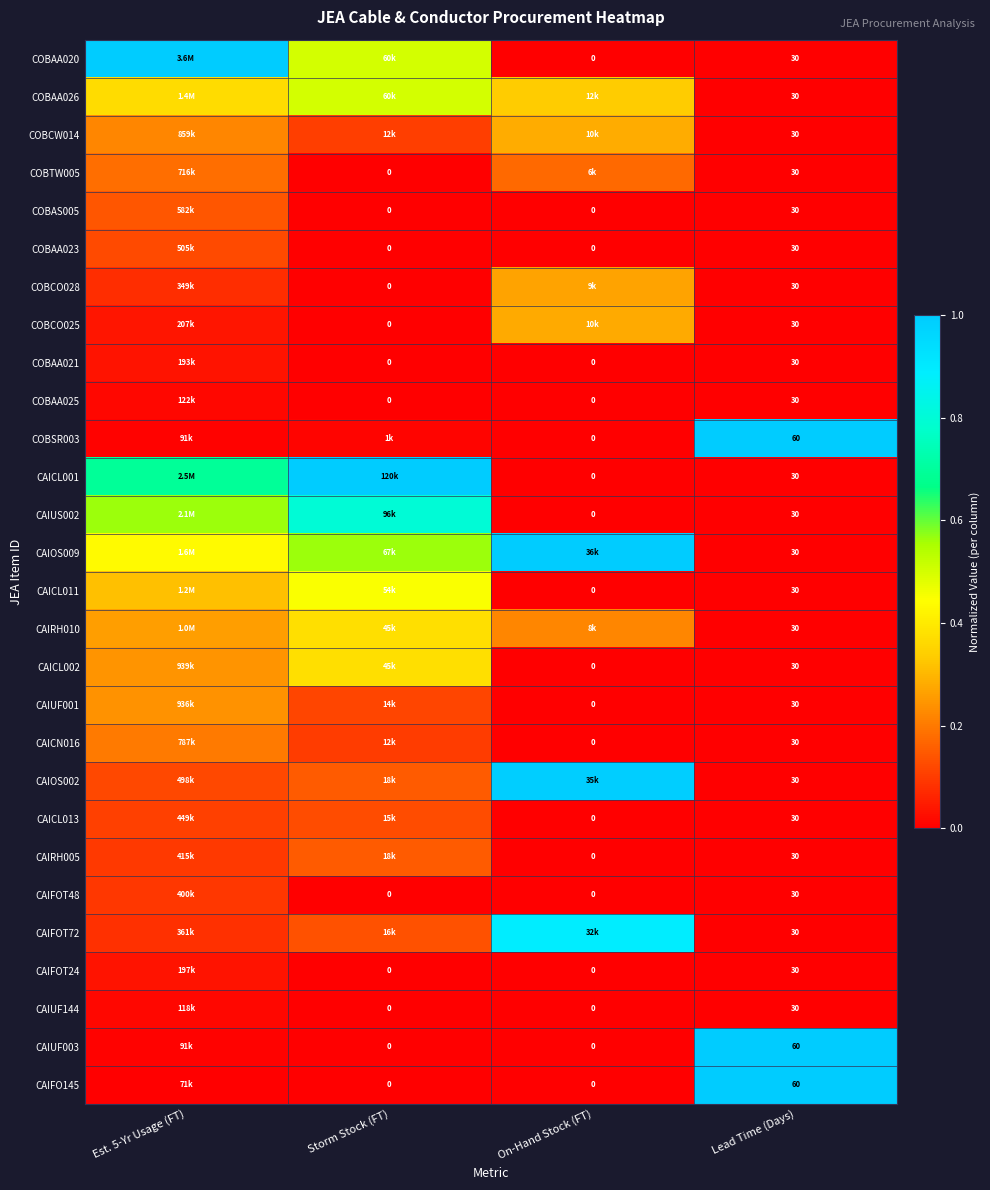

What is the sum of the CAIOS002 values at Lead Time (Days) and On-Hand Stock (FT)?

1.0